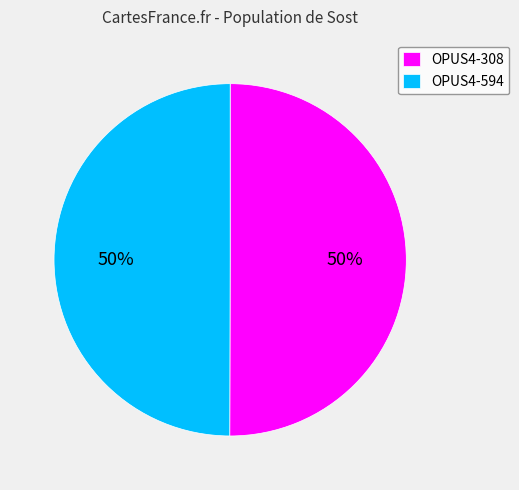

The OPUS4-308 slice represents 39% of the pie. True or false?

False